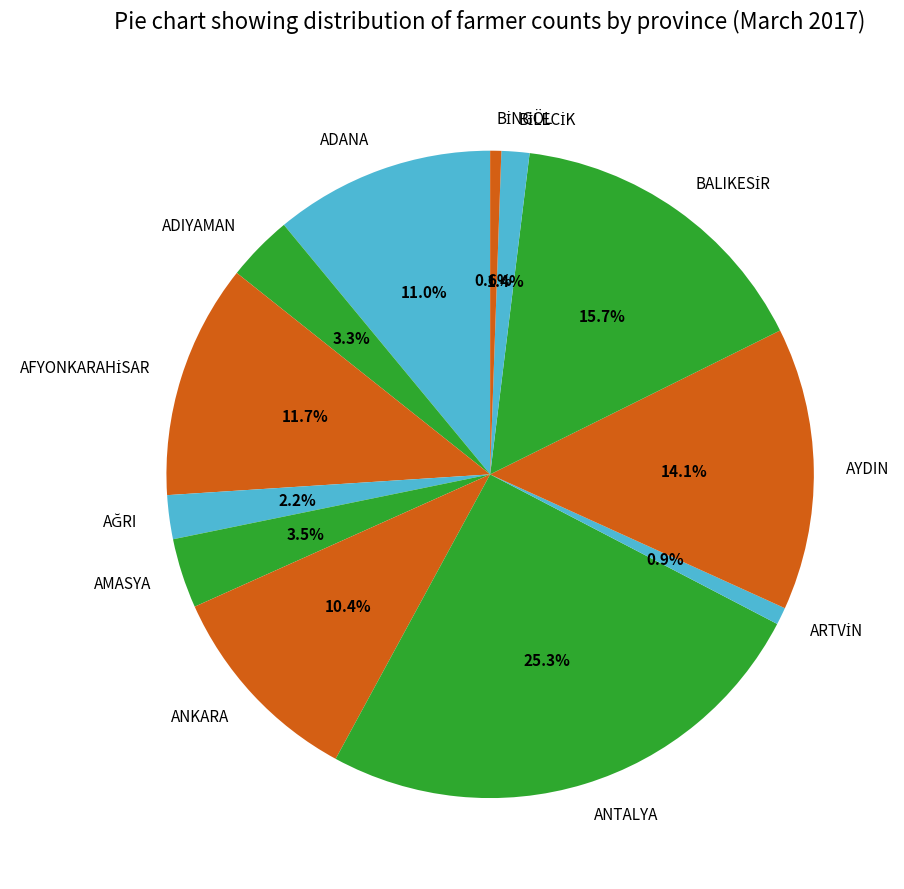

Is there any slice that represents more than half of the pie?

No